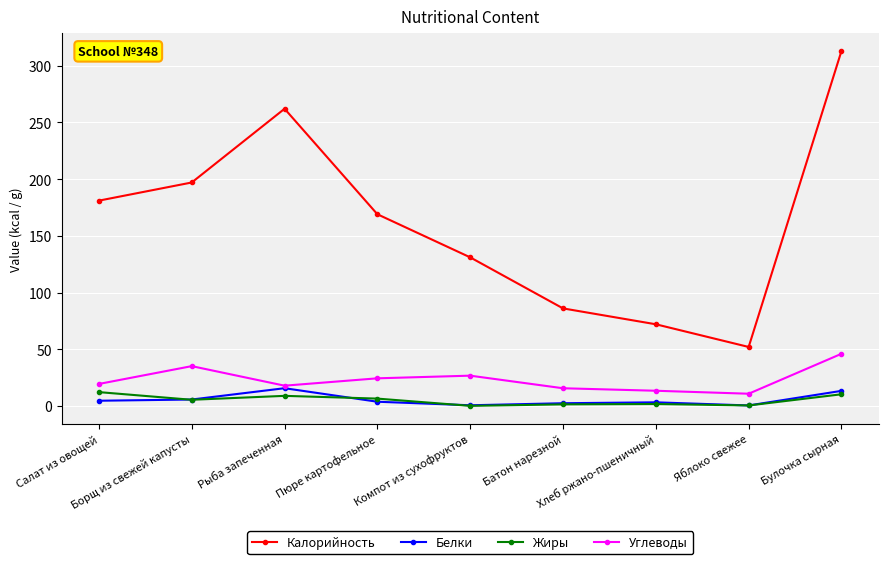

True or false: Белки and Калорийность intersect in this chart.

False